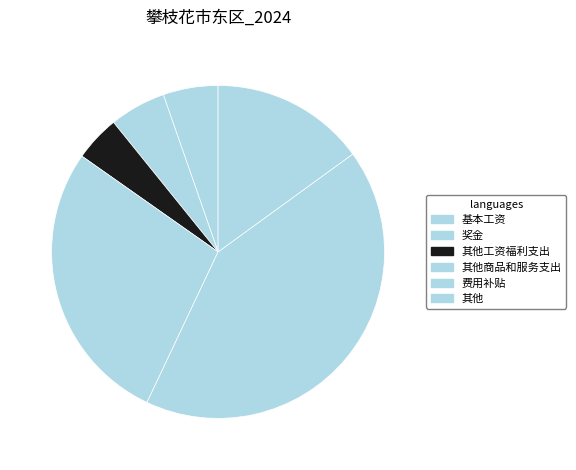

Combined, do 费用补贴 and 其他商品和服务支出 account for over 50%?

Yes